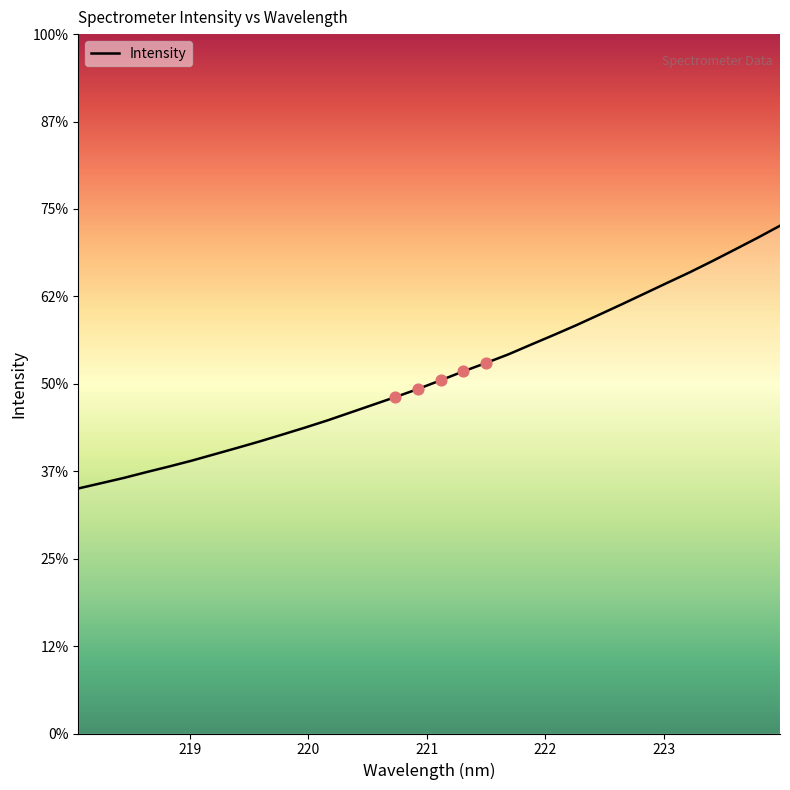

Is this an area chart (filled region under the line)?

Yes